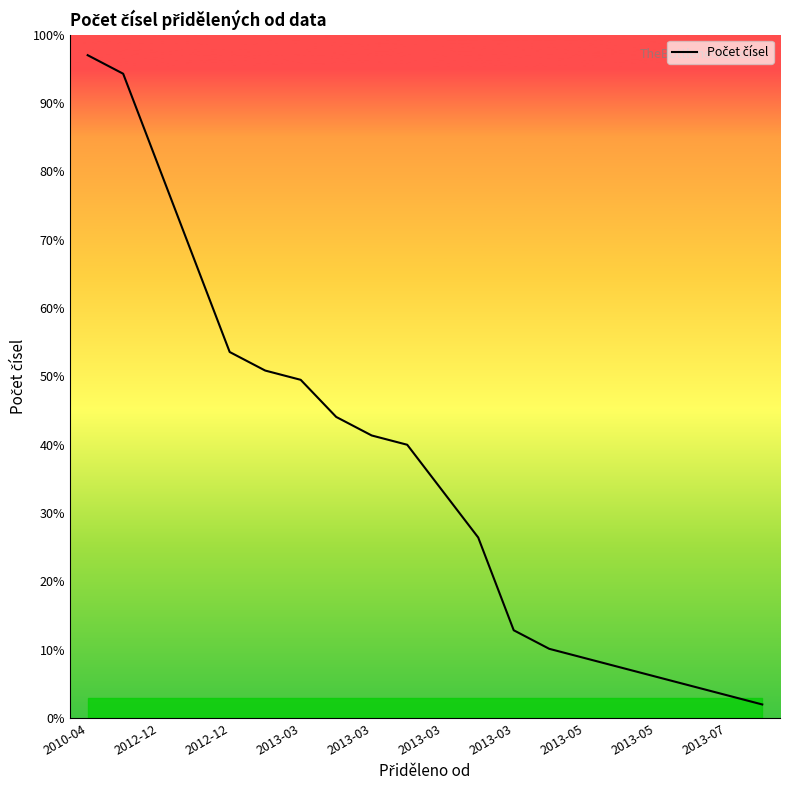

What is the minimum value shown in the chart?

2.0